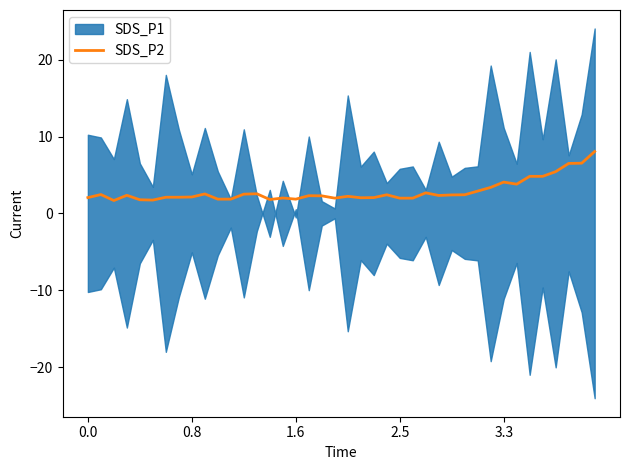

What is the maximum value for SDS_P2?

8.1